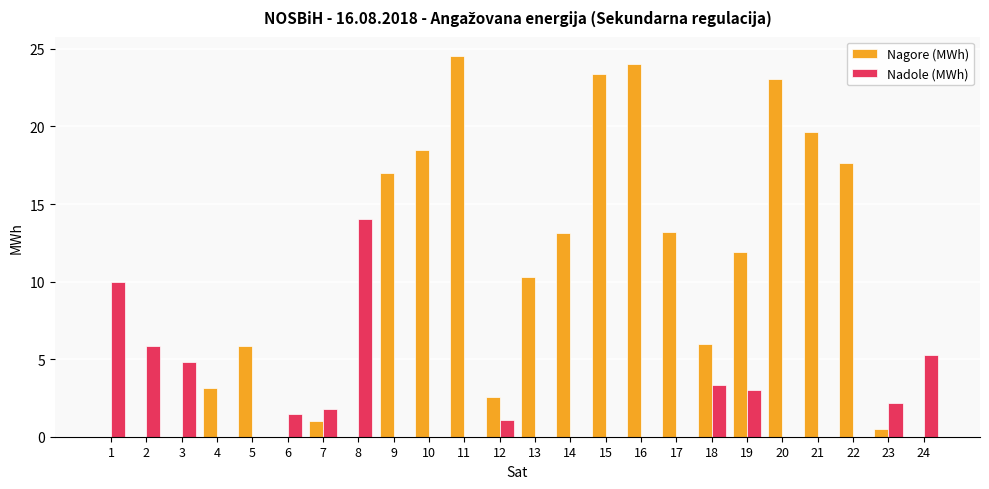

Which series changed the most between 3 and 8?

Nadole (MWh)